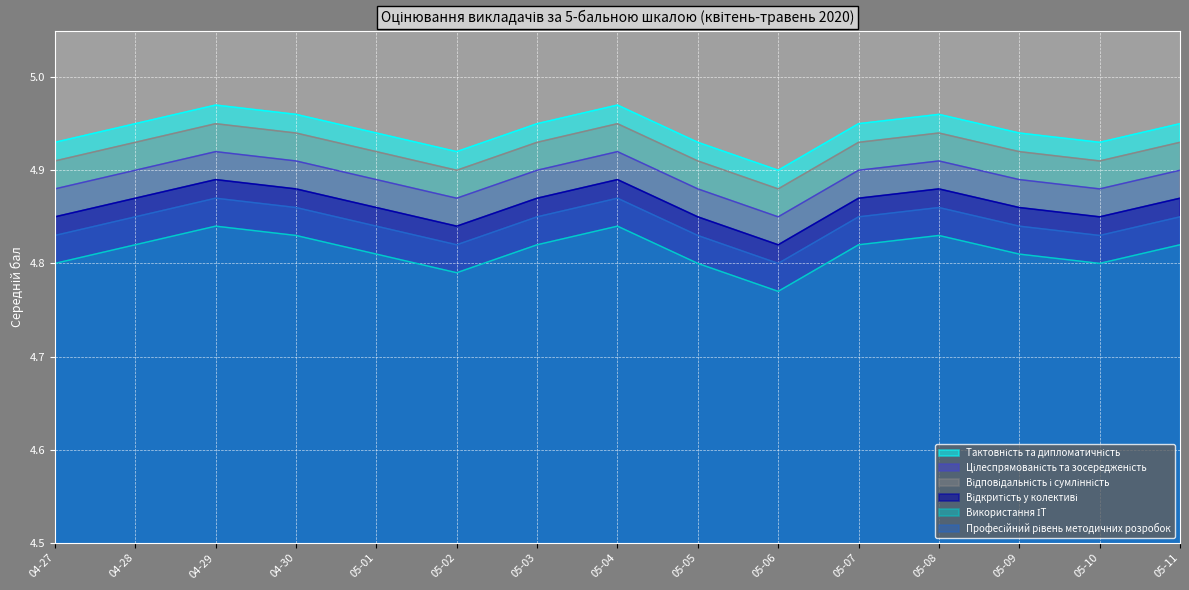

What is the total value across all series at 04-27?

29.2